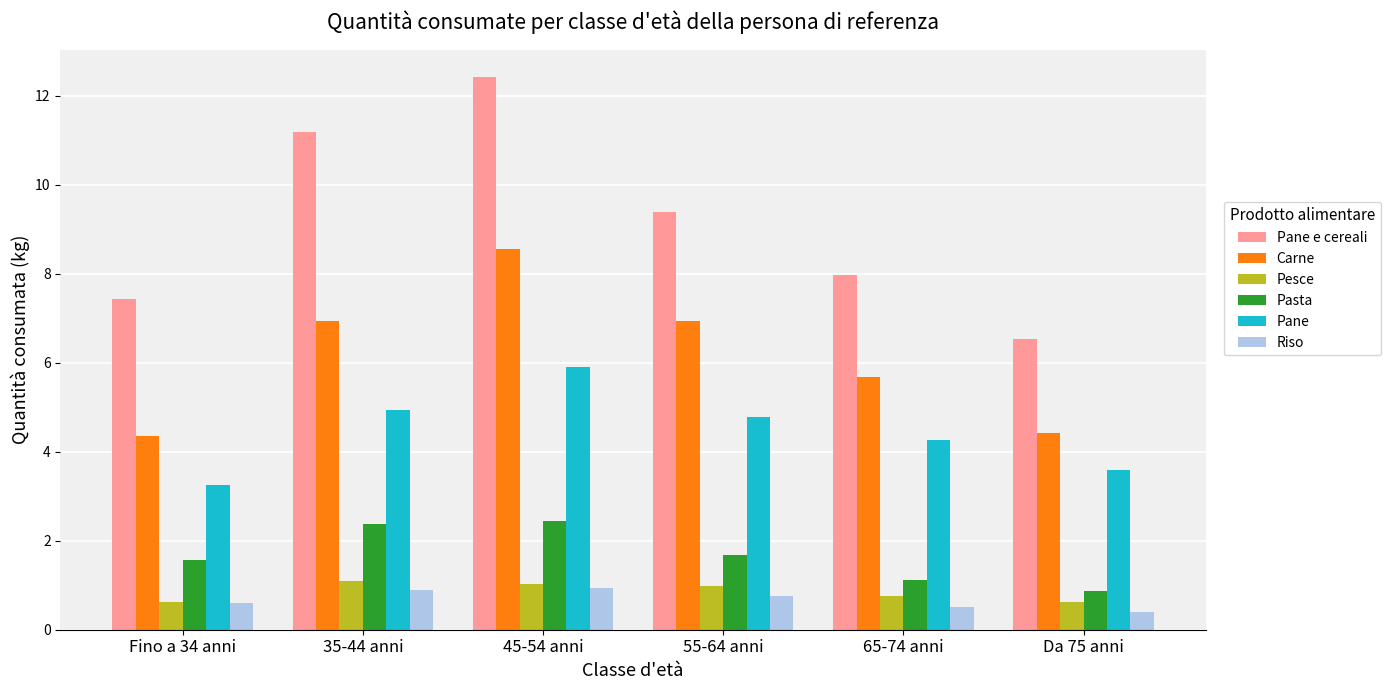

Which series has the largest range (max minus min)?

Pane e cereali